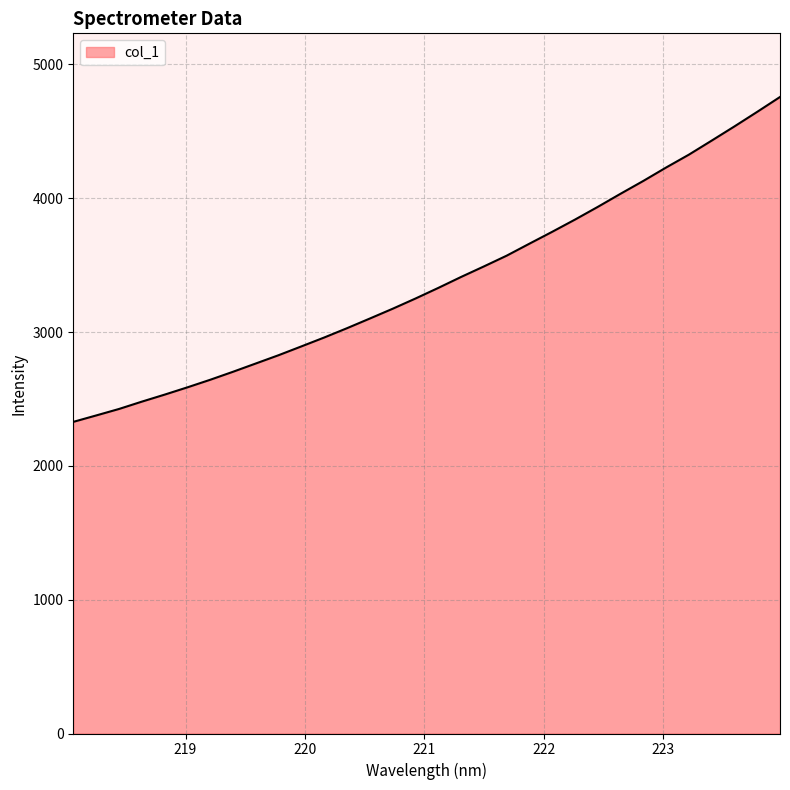

What is the smallest value displayed?

2328.7